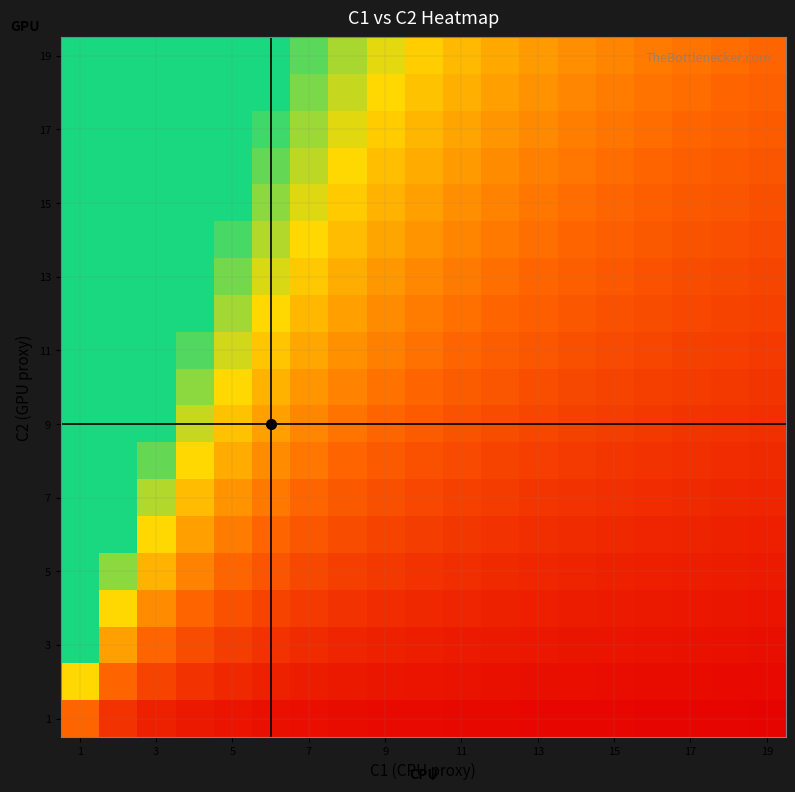

Which series has the largest range (max minus min)?

19